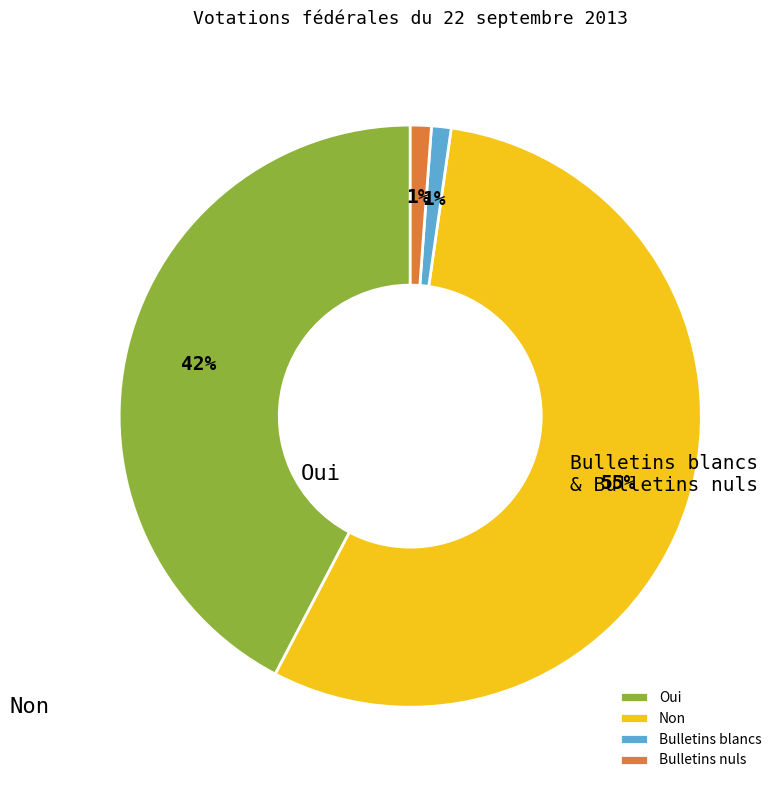

To the nearest percent, what is the combined percentage of Oui and Bulletins nuls?

43%